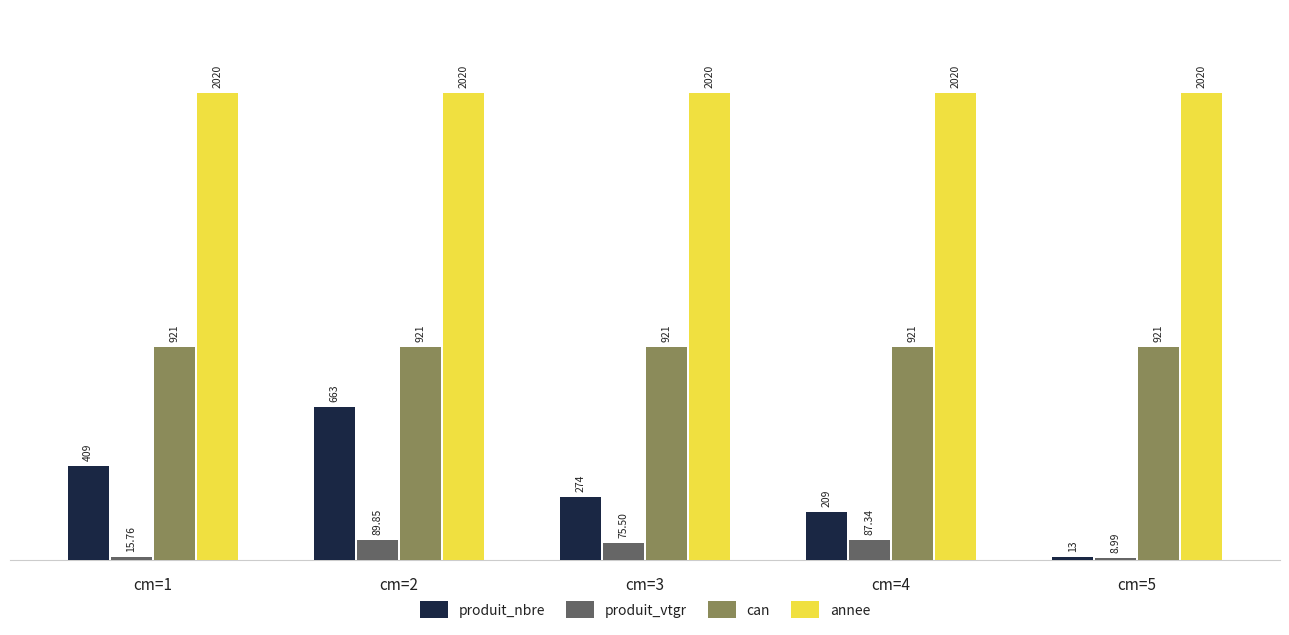

The can series shows 921.0 at cm=5. True or false?

True